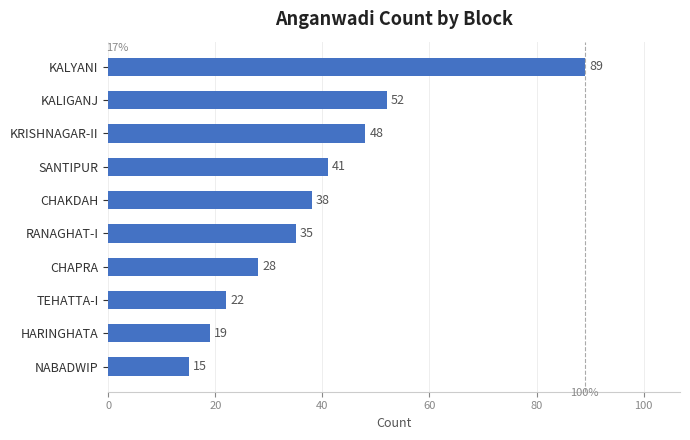

Between CHAKDAH and SANTIPUR, which is larger?

SANTIPUR